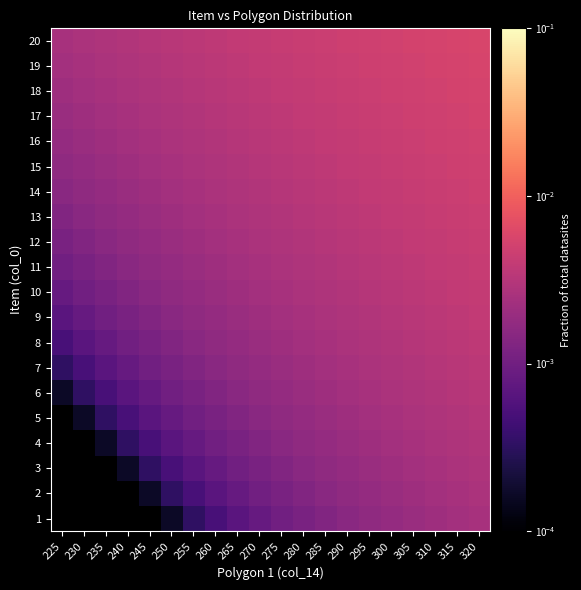

Which has a higher value, 305 or 310?

310